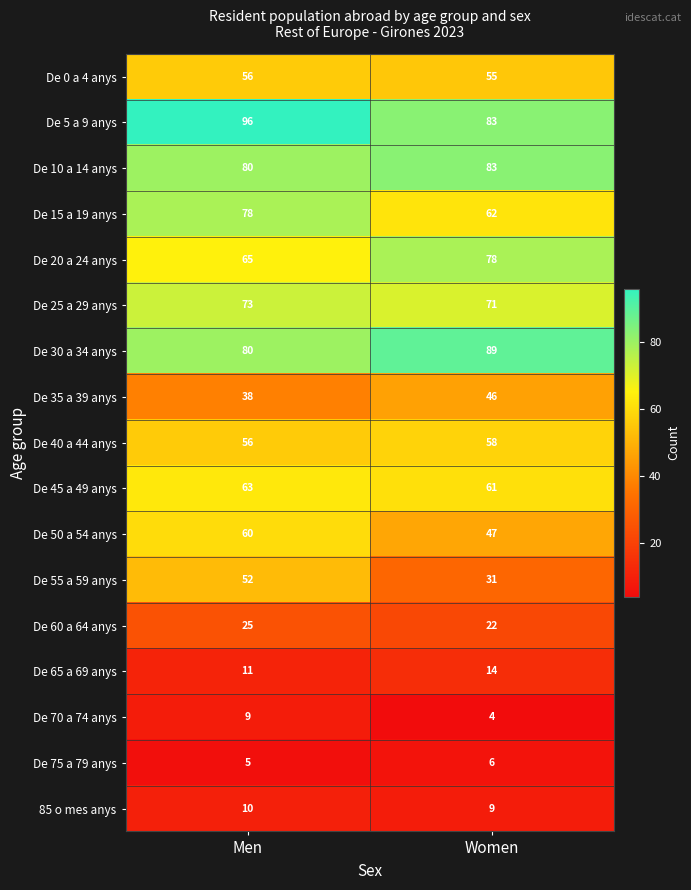

The De 70 a 74 anys series shows 2 at Women. True or false?

False